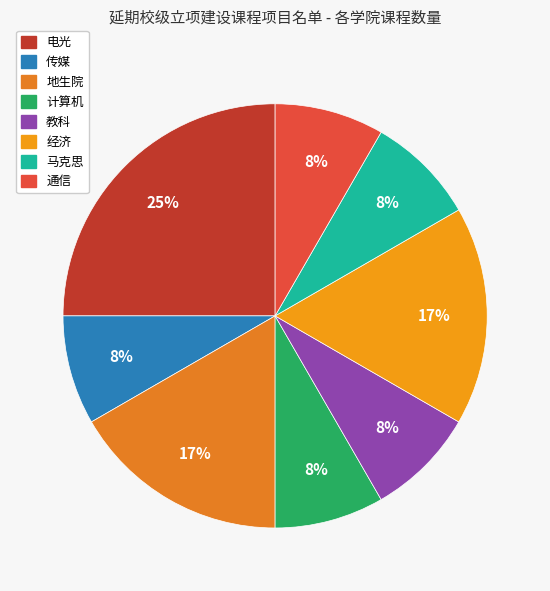

How many segments does this pie chart have?

8